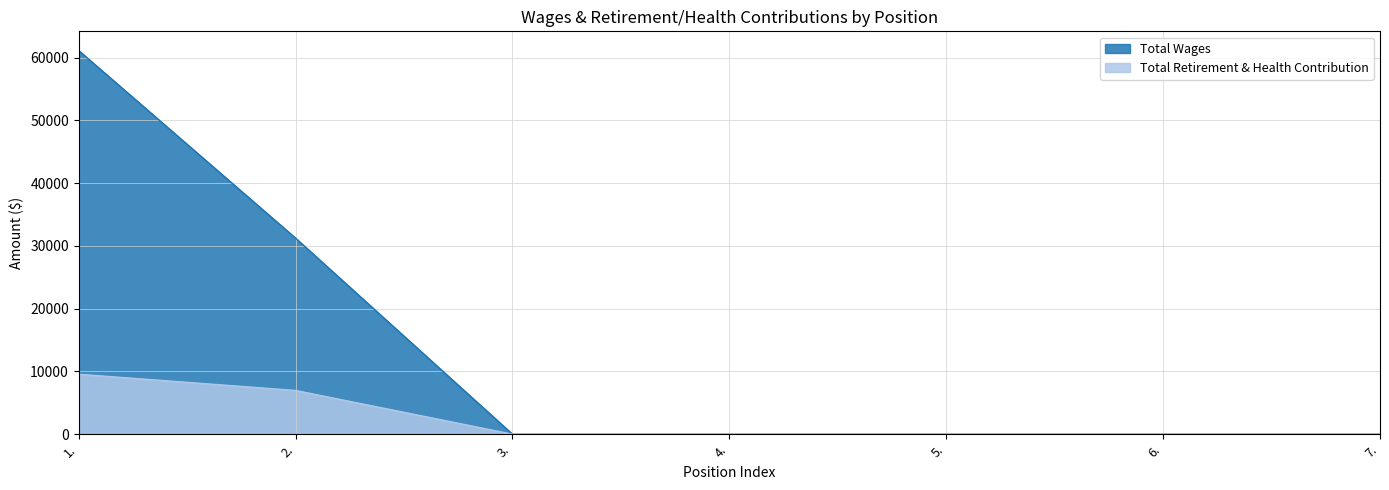

How many data points in Total Retirement & Health Contribution are above 0?

2